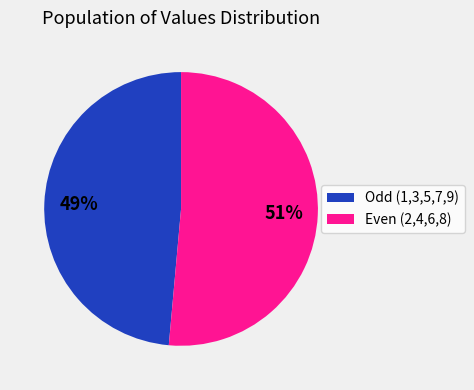

How many segments does this pie chart have?

2